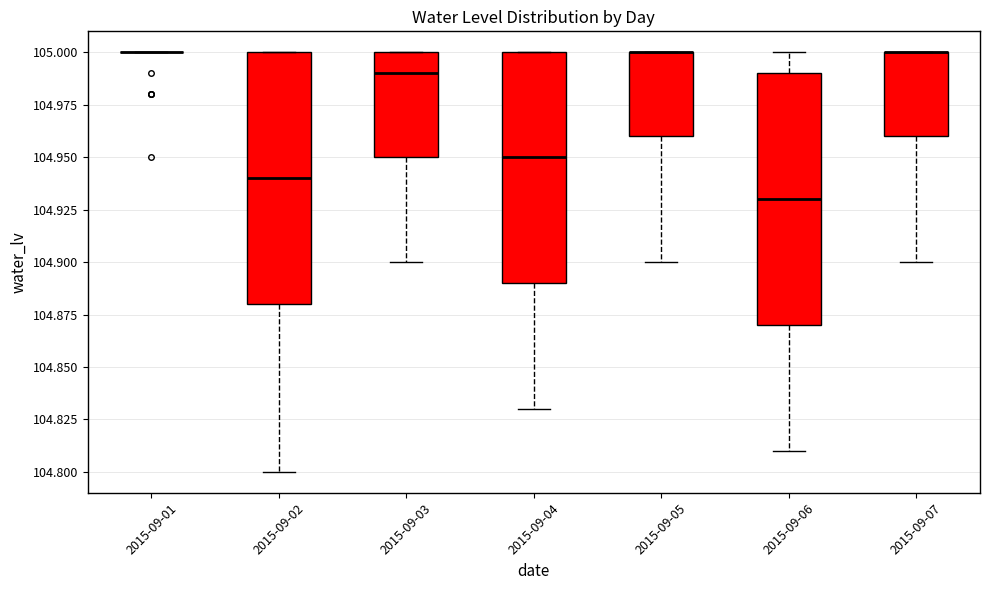

Reading left to right, read every box against the y-axis: the position of its median line, the range the box covers, and the ends of its whiskers. The values are not printed on the chart, so give them approximately, as read against the axis.

2015-09-01: box collapsed to a line at 105.00, whiskers 105.00 to 105.00
2015-09-02: median 104.94, box 104.88 to 105.00, whiskers 104.80 to 105.00
2015-09-03: median 104.99, box 104.95 to 105.00, whiskers 104.90 to 105.00
2015-09-04: median 104.95, box 104.89 to 105.00, whiskers 104.83 to 105.00
2015-09-05: median 105.00 (drawn on the box's upper edge), box 104.96 to 105.00, whiskers 104.90 to 105.00
2015-09-06: median 104.93, box 104.87 to 104.99, whiskers 104.81 to 105.00
2015-09-07: median 105.00 (drawn on the box's upper edge), box 104.96 to 105.00, whiskers 104.90 to 105.00